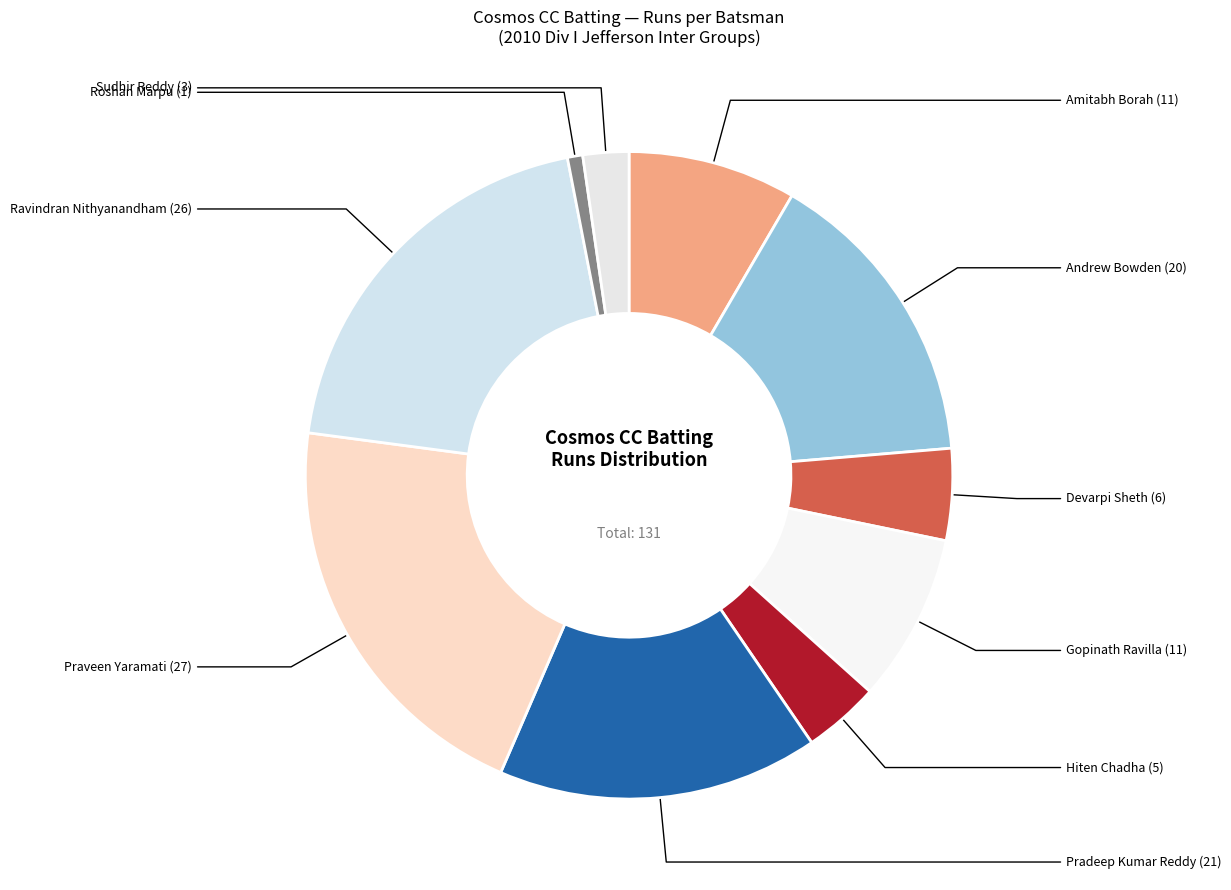

Is there a majority slice in this chart?

No